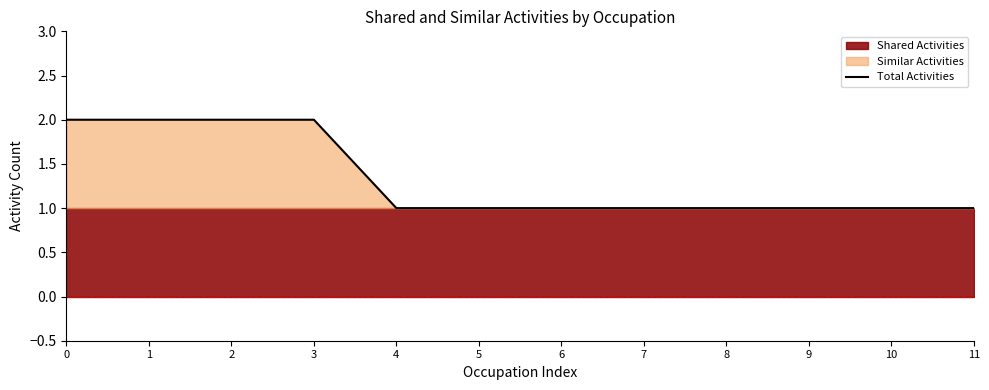

How many data points does each series have?

12